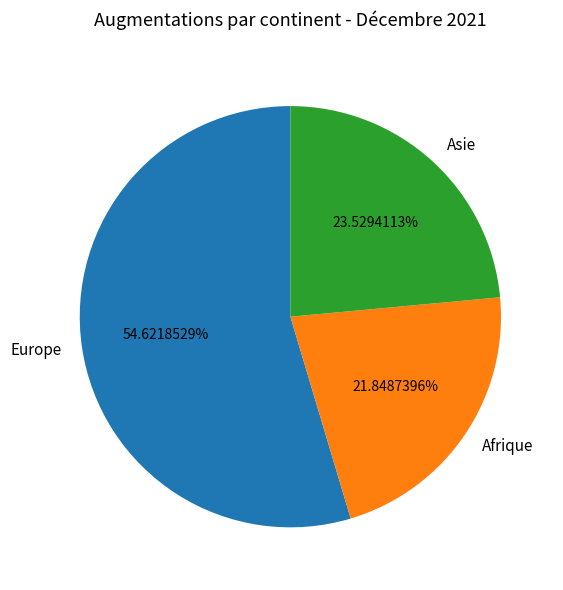

To the nearest percent, what is the combined percentage of Asie and Afrique?

45%